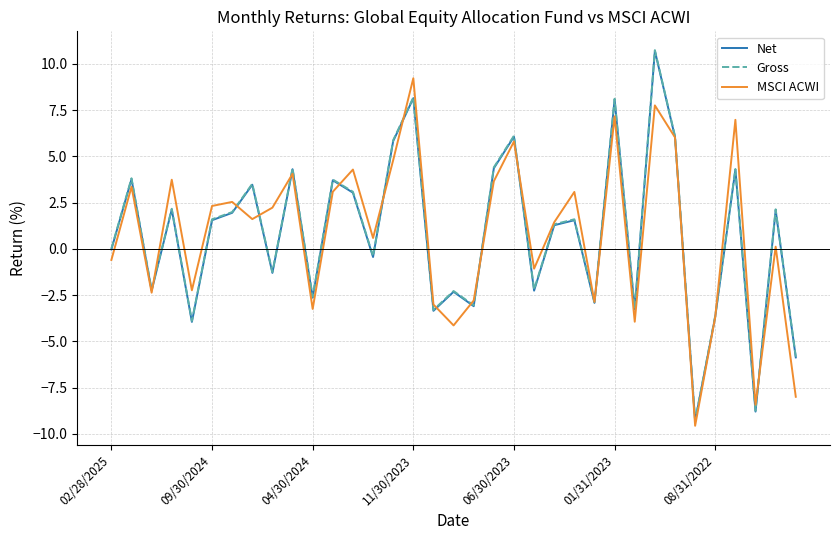

What is the difference between the maximum and minimum values in the Net series?

20.0